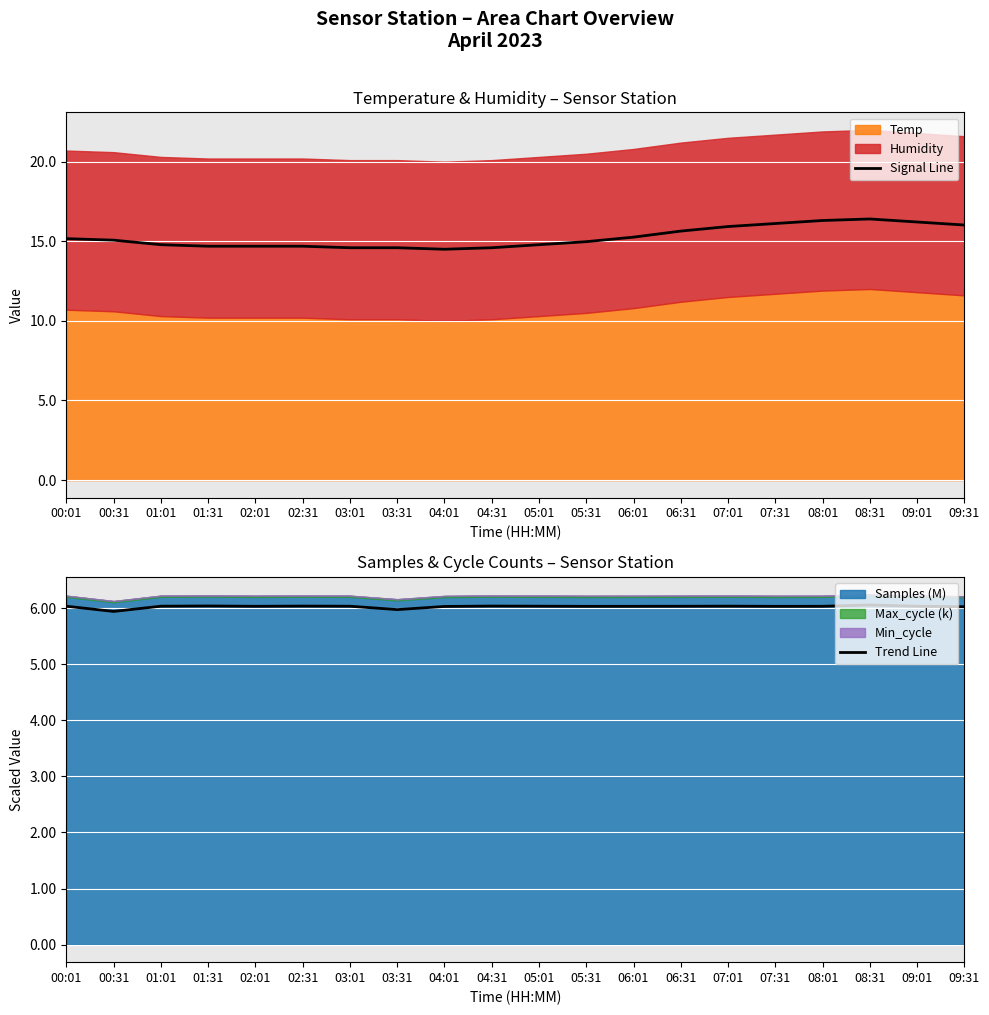

What is the label of the 1st point from the left?

00:01